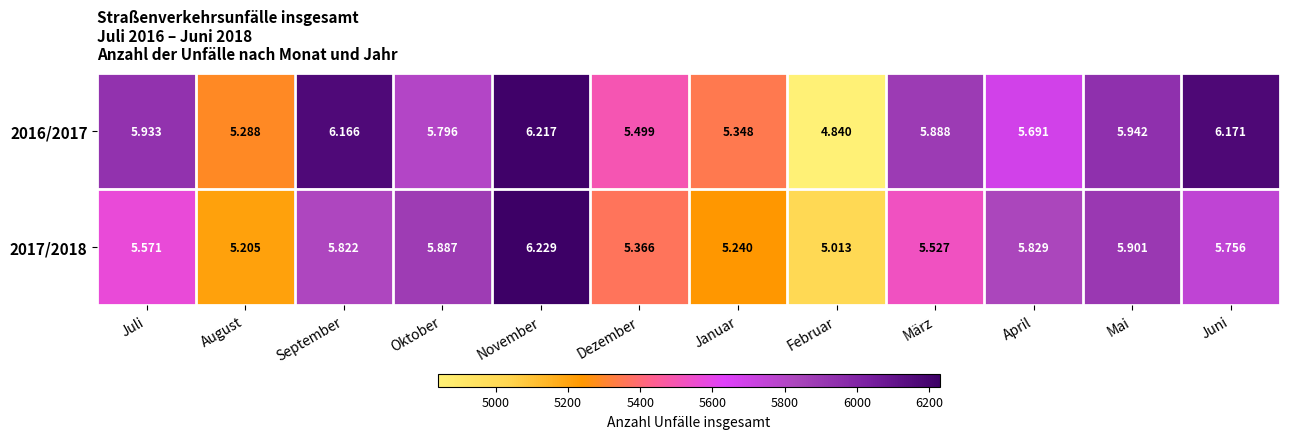

List the series in order of their overall mean, highest first.

2016/2017, 2017/2018